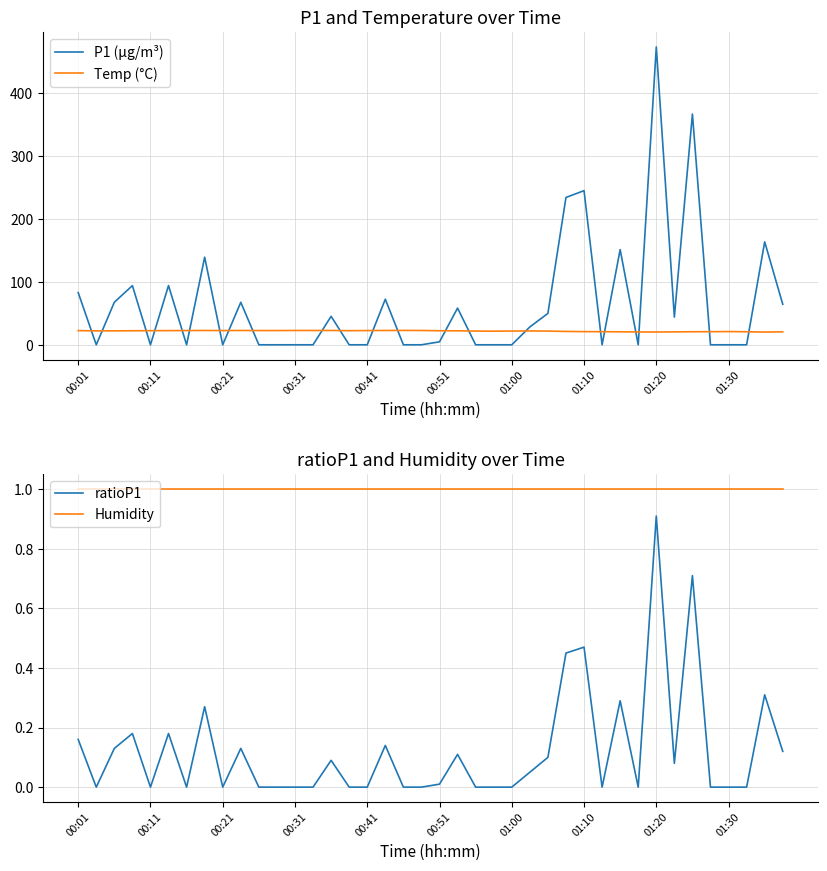

What are all the series names shown in the legend?

P1 (µg/m³), Temp (°C), ratioP1, Humidity